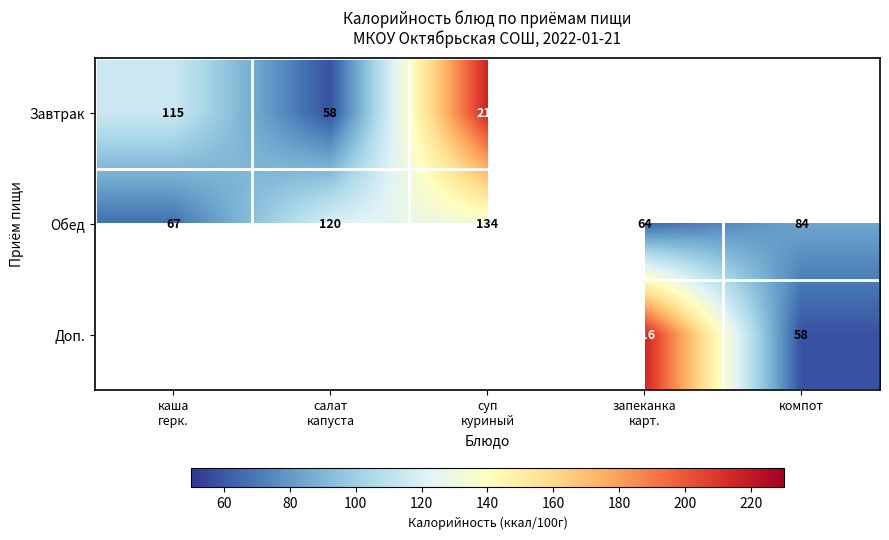

What is the spread (max minus min) of values at салат
капуста?

62.0